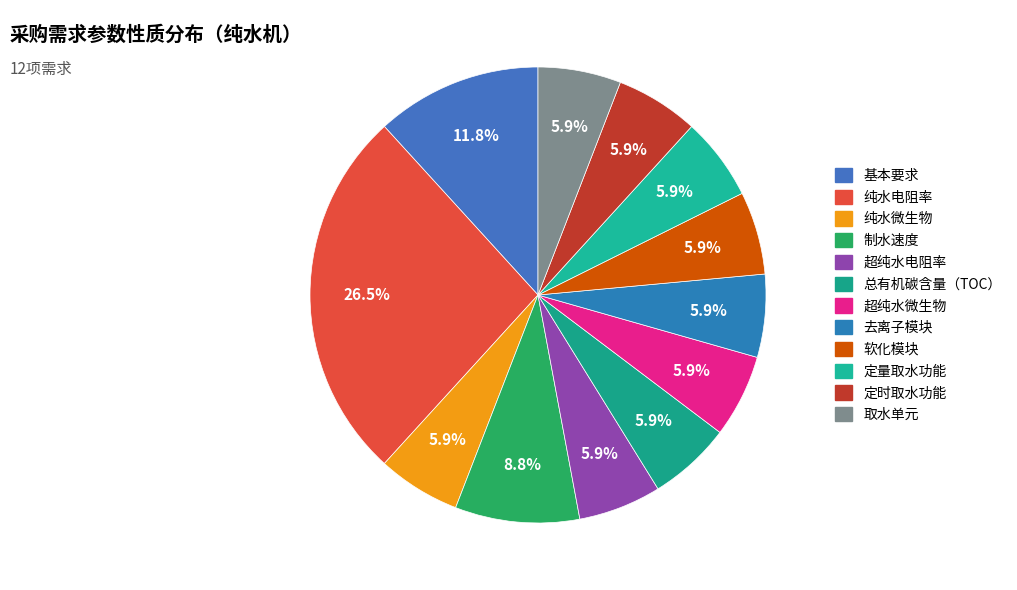

Which category has the smallest portion of the pie?

纯水微生物